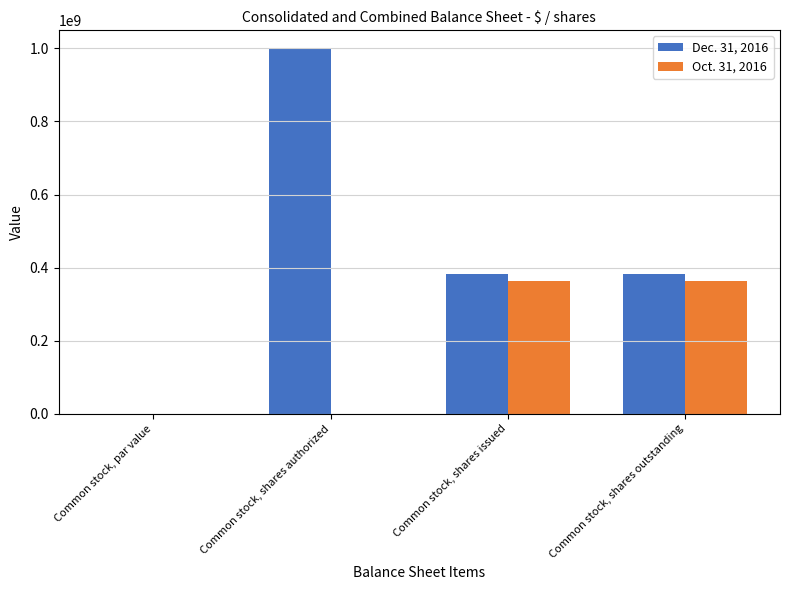

Which category has the highest value across all series?

Common stock, shares authorized